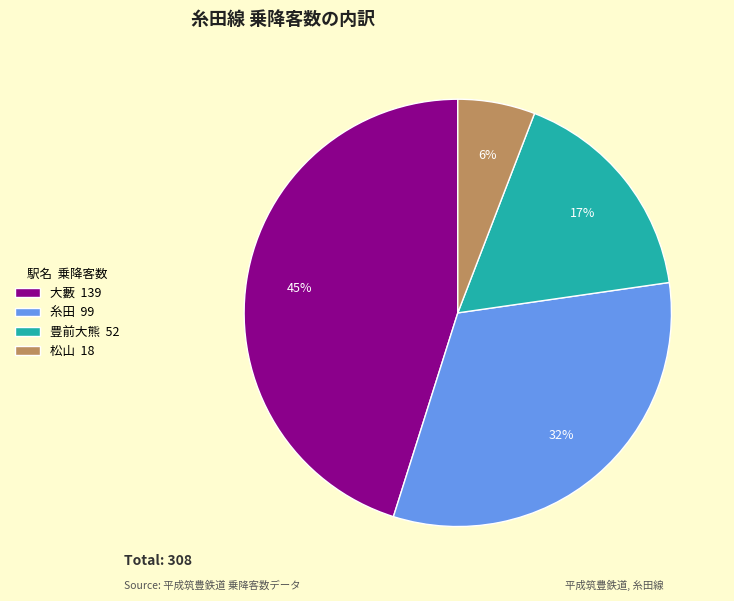

The 糸田 slice represents 32% of the pie. True or false?

True